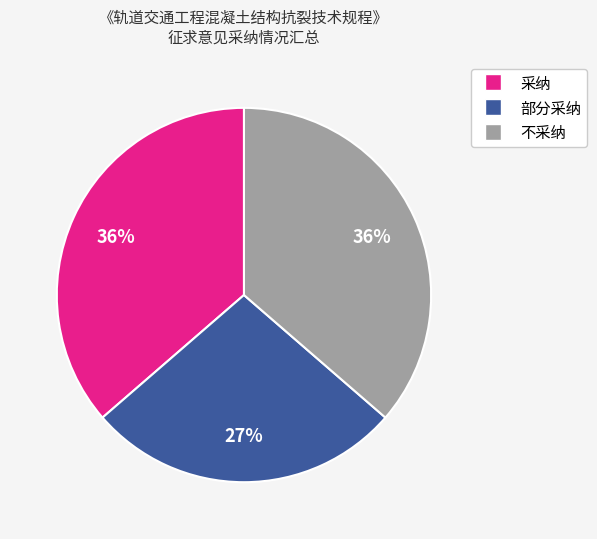

Which slice is the smallest?

部分采纳